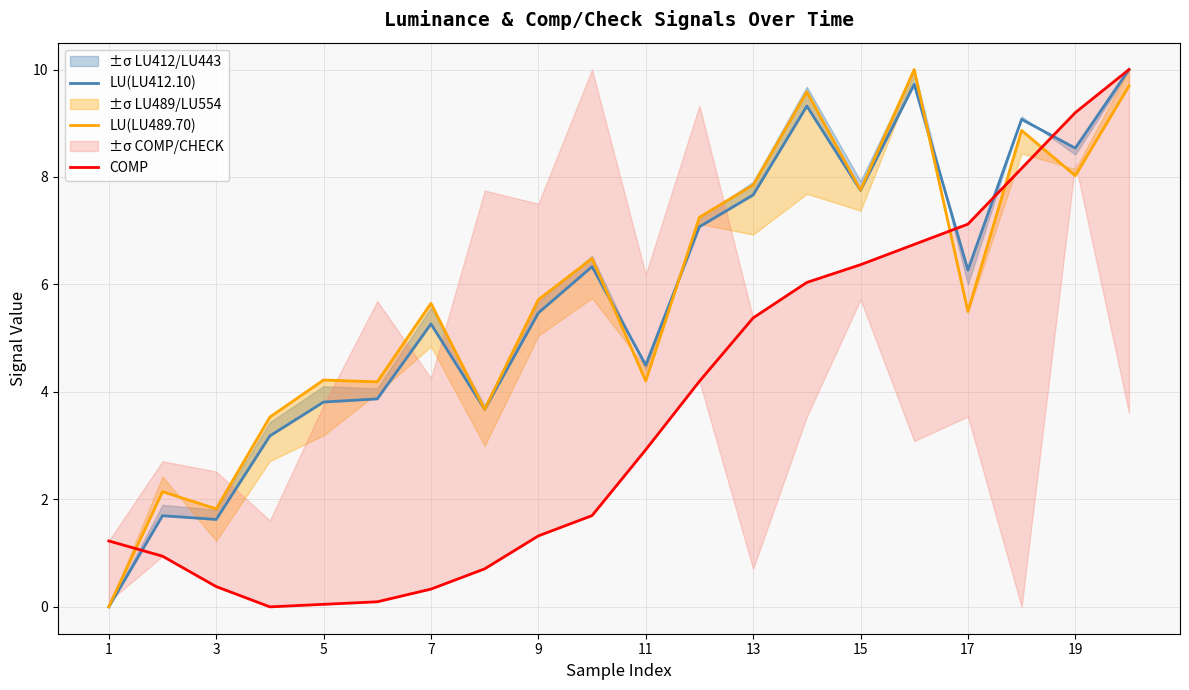

Is it true that LU(LU412.10) equals 0.0 at 1?

True